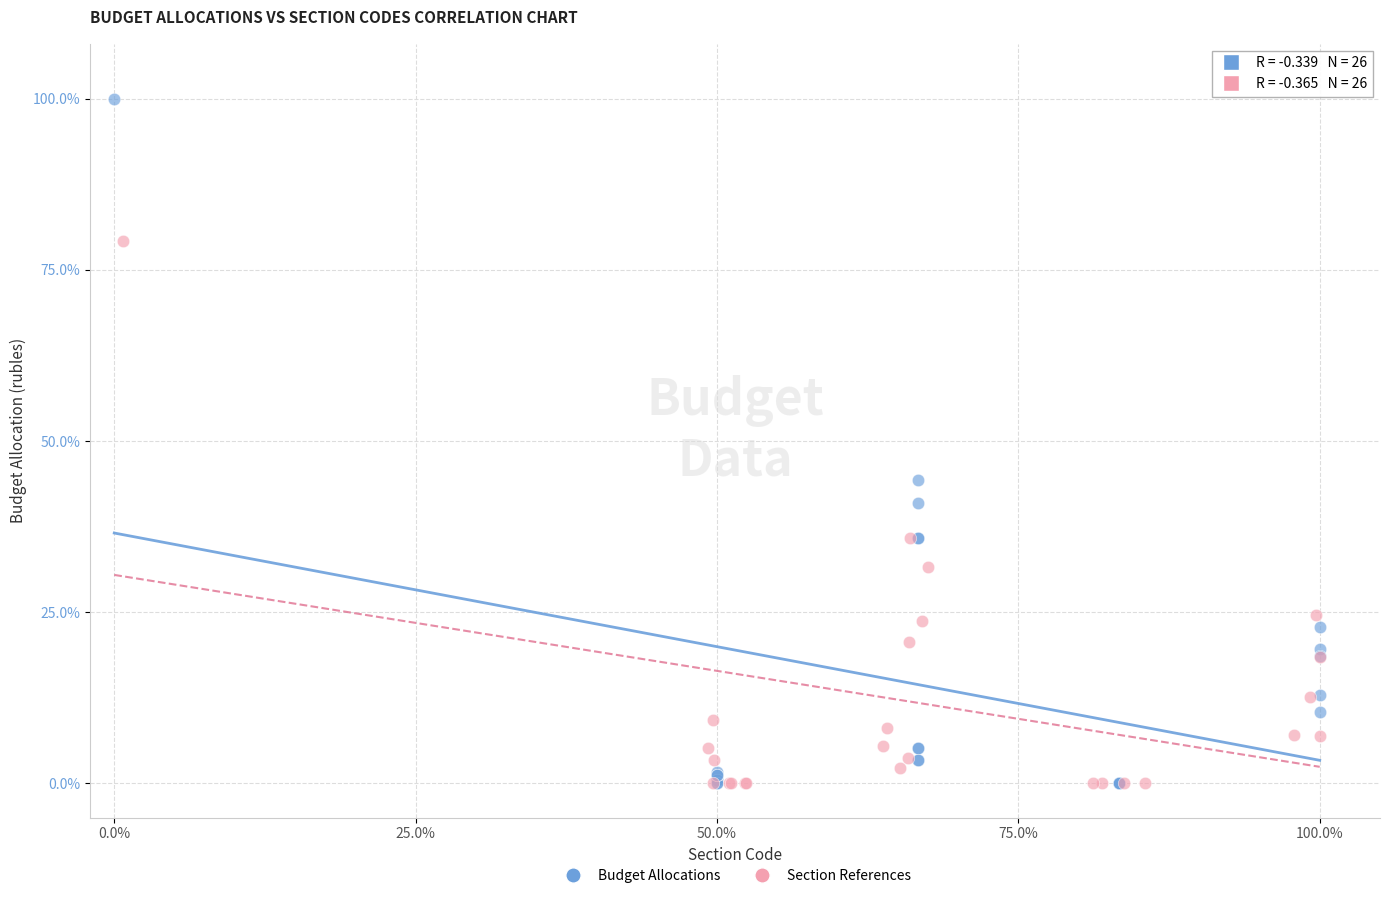

Which series has the widest spread of Y values?

Budget Allocations